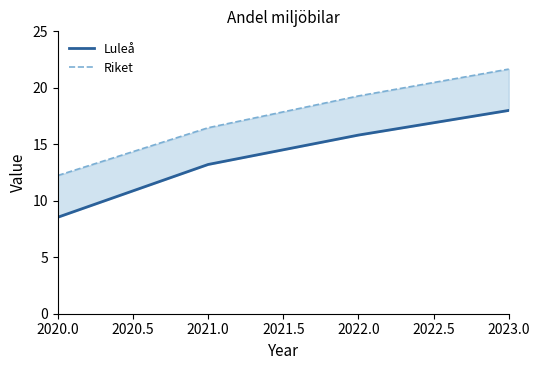

At how many categories does at least one series exceed 10?

4